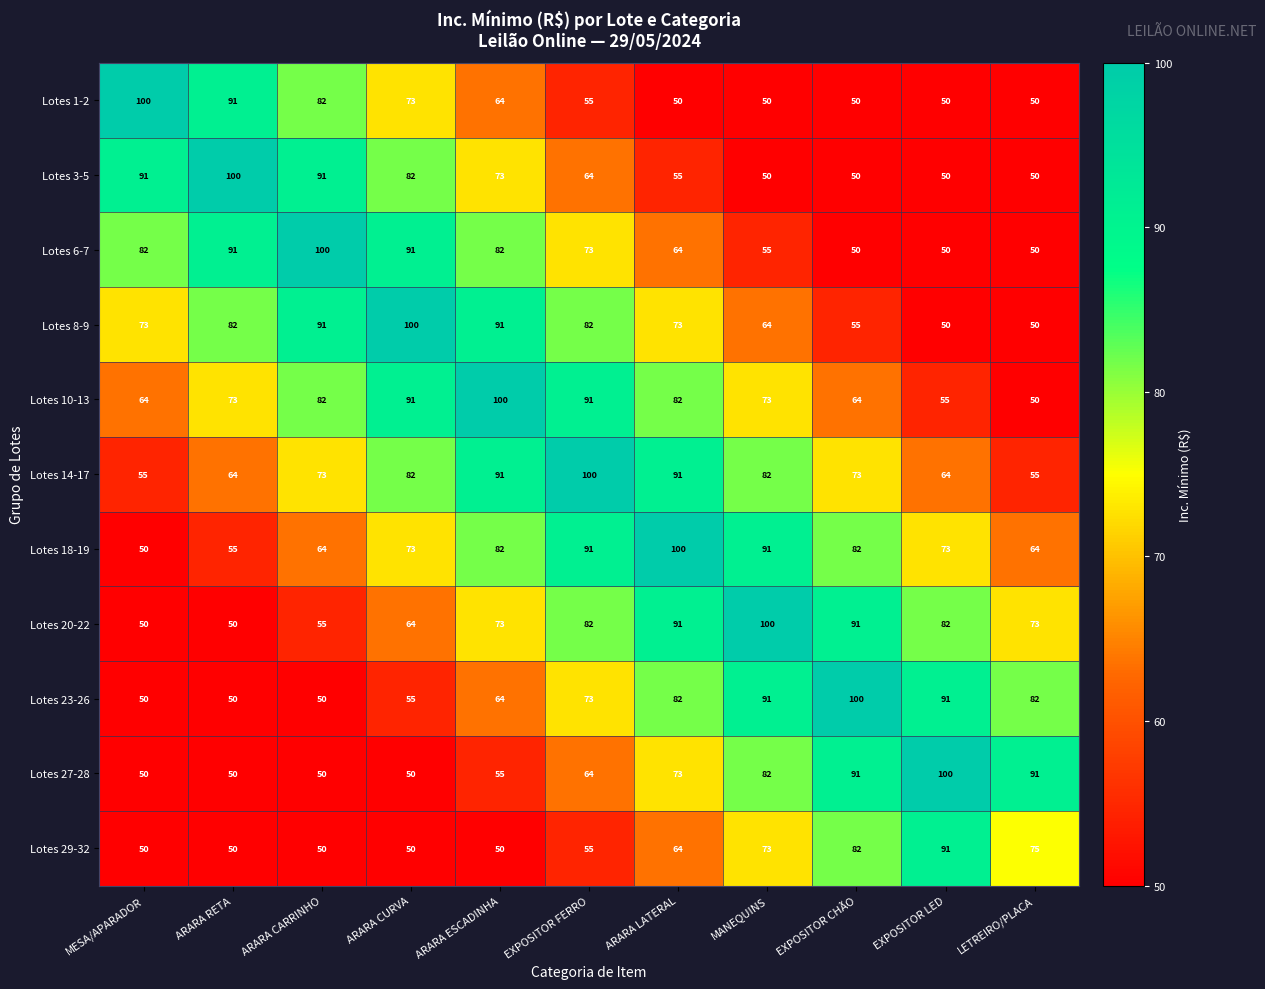

Which series changed the most between MESA/APARADOR and LETREIRO/PLACA?

Lotes 1-2